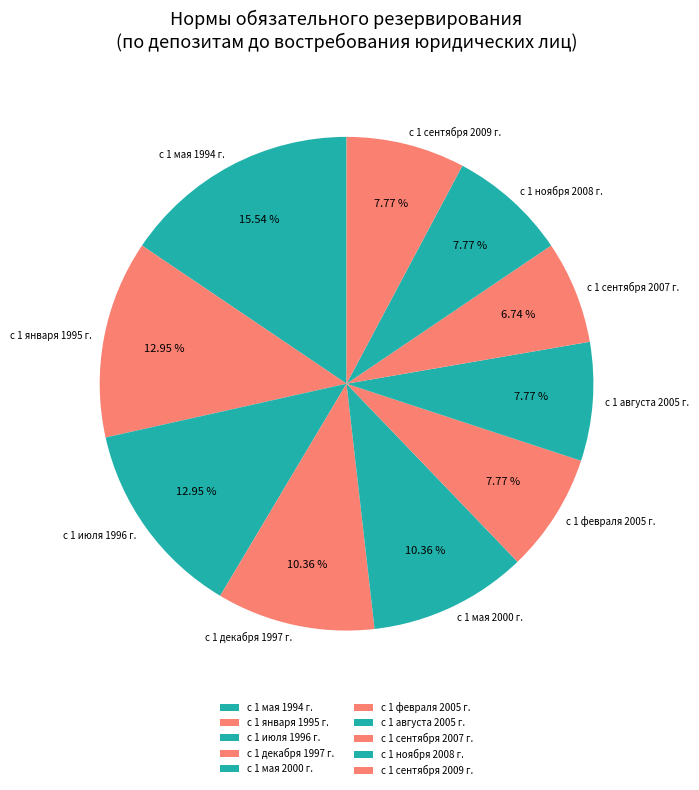

Count the number of slices in the pie.

10